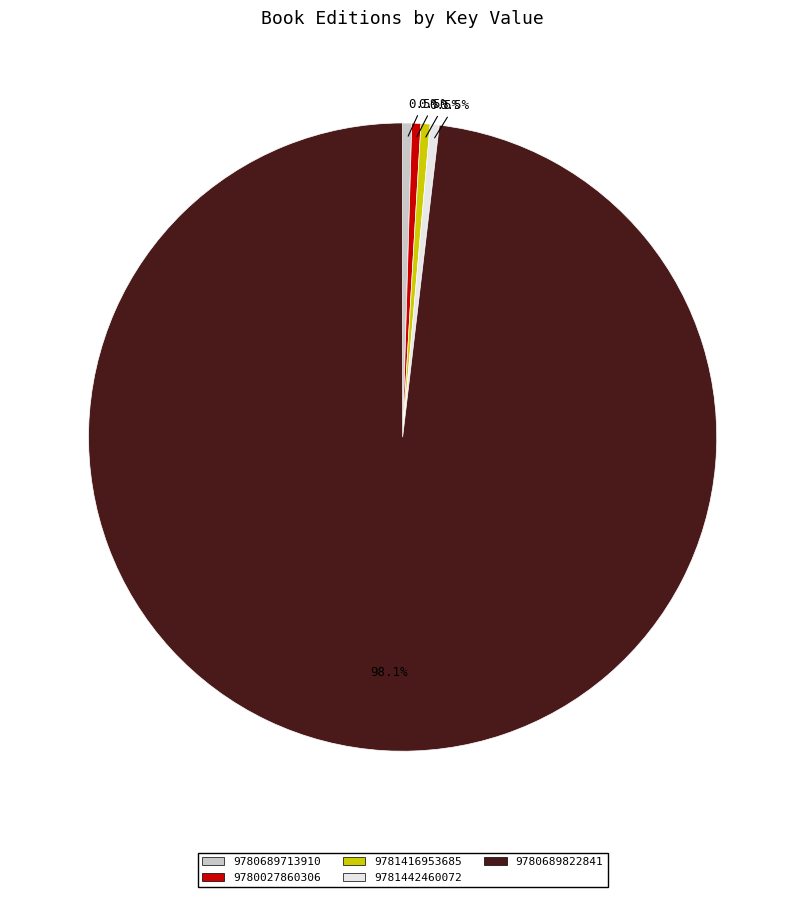

What percentage is NOT represented by 9781442460072?

99.5%